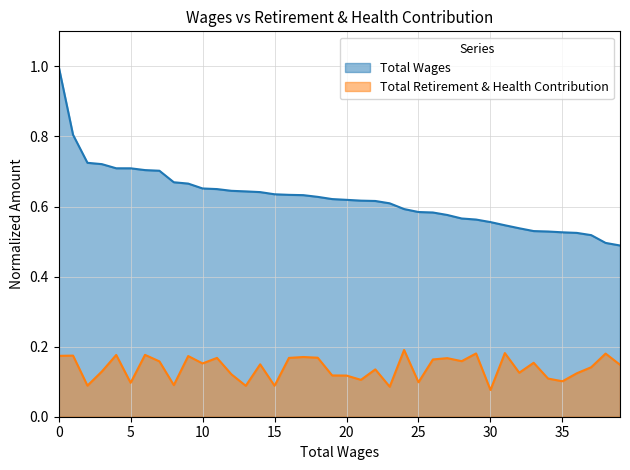

True or false: Total Wages and Total Retirement & Health Contribution cross at least once.

False